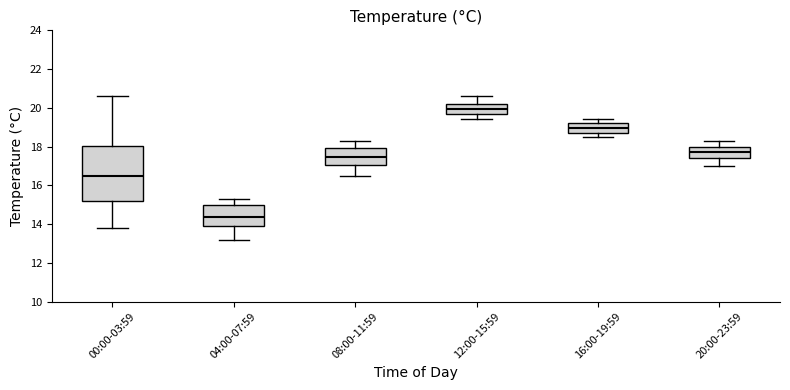

Where is the lower edge of the box for 16:00-19:59 on the y-axis? The values are not printed on the chart, so give them approximately, as read against the axis.

18.8